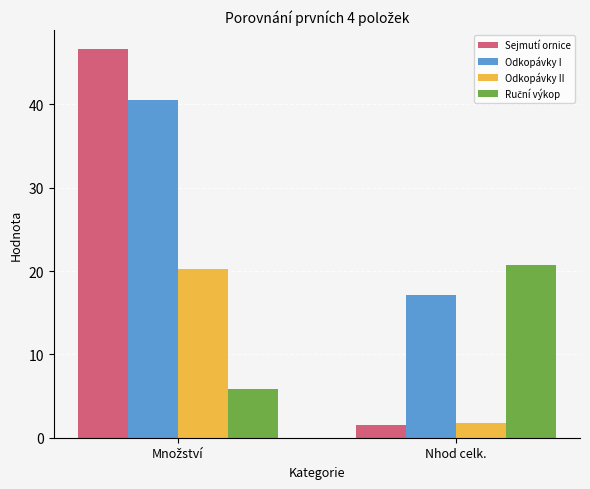

Is it true that Odkopávky I equals 24.9 at Nhod celk.?

False